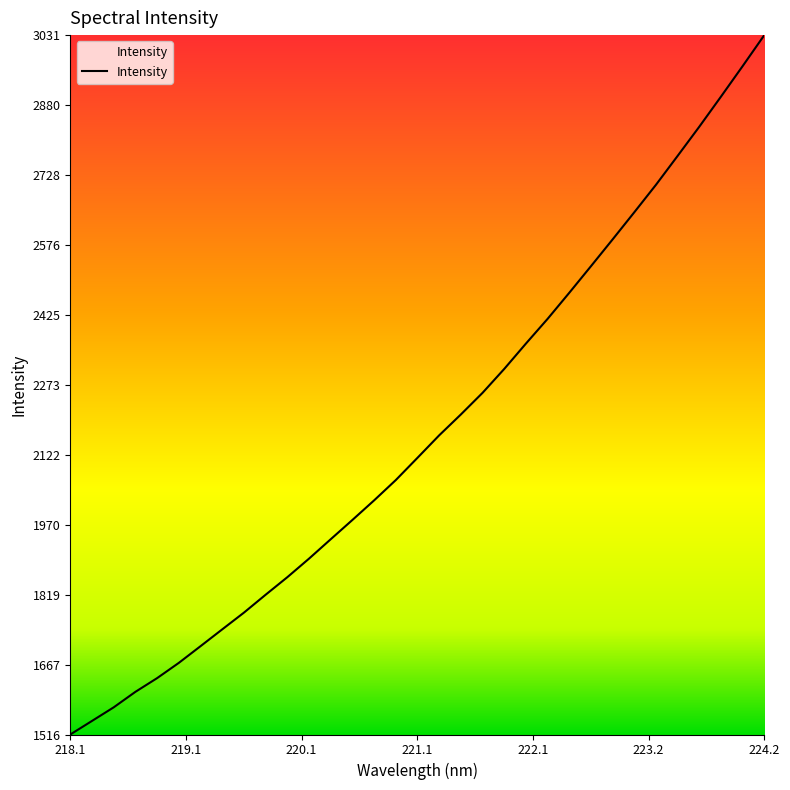

Count the number of categories in the chart.

33